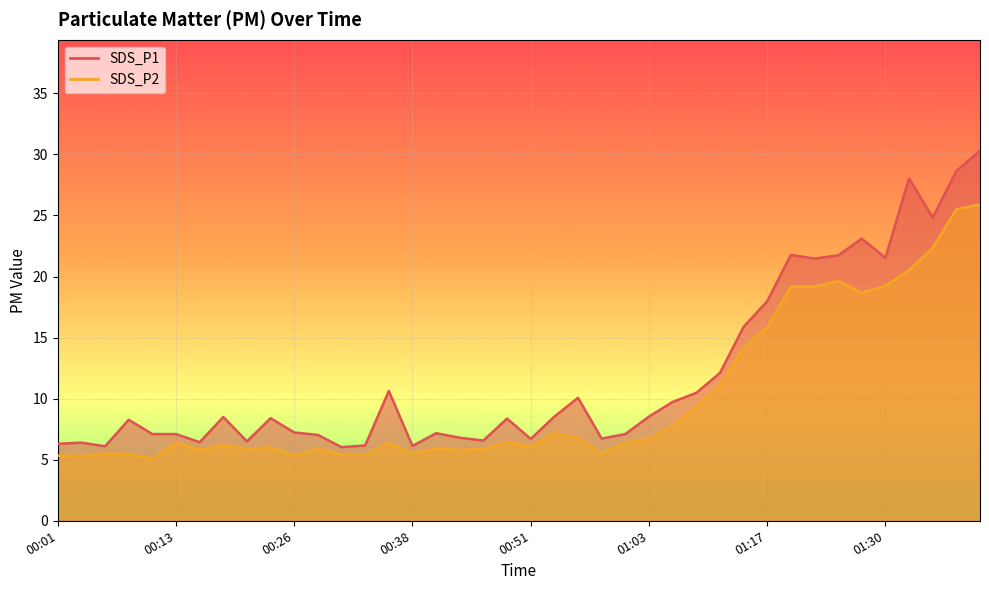

What is the minimum value for SDS_P2?

5.1